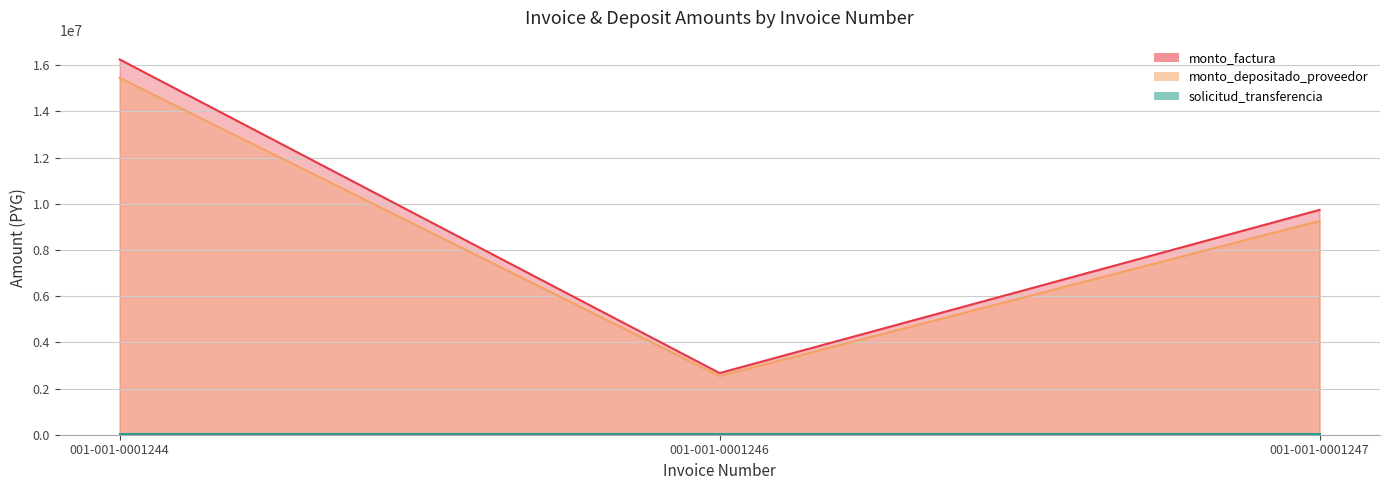

Reading left to right, extract all data points from this chart.

monto_factura: 001-001-0001244=16250970	001-001-0001246=2670000	001-001-0001247=9735600
monto_depositado_proveedor: 001-001-0001244=15454377	001-001-0001246=2539122	001-001-0001247=9258379
solicitud_transferencia: 001-001-0001244=49431	001-001-0001246=49435	001-001-0001247=49431